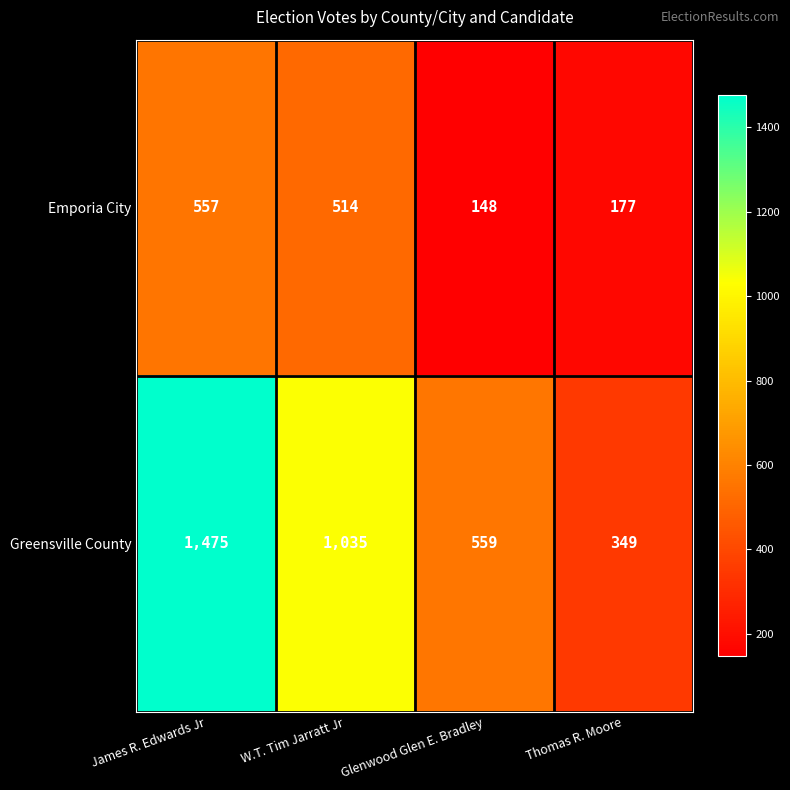

Reading right to left, extract all data points from this chart.

Emporia City: 177	148	514	557
Greensville County: 349	559	1035	1475